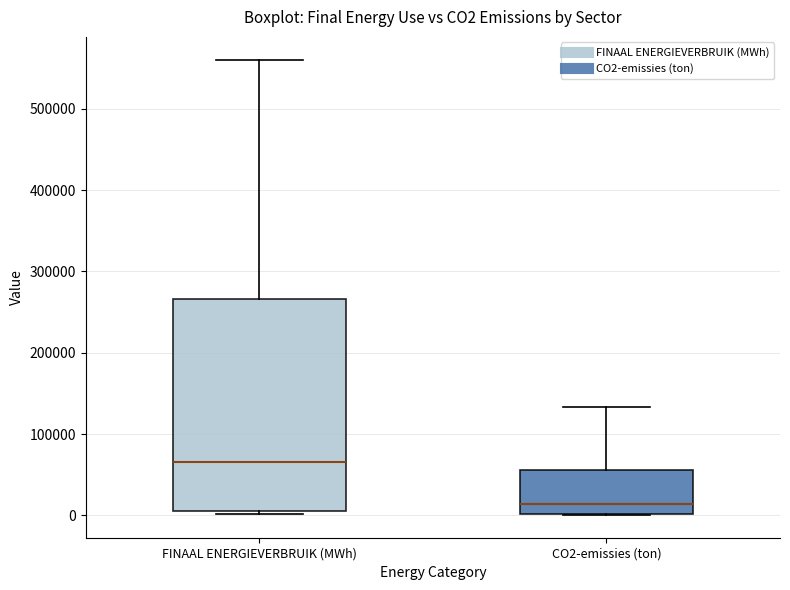

Reading left to right, read every box against the y-axis: the position of its median line, the range the box covers, and the ends of its whiskers. The values are not printed on the chart, so give them approximately, as read against the axis.

FINAAL ENERGIEVERBRUIK (MWh): median 70000, box 10000 to 270000, whiskers 0 to 560000
CO2-emissies (ton): median 10000, box 0 to 60000, whiskers 0 to 130000